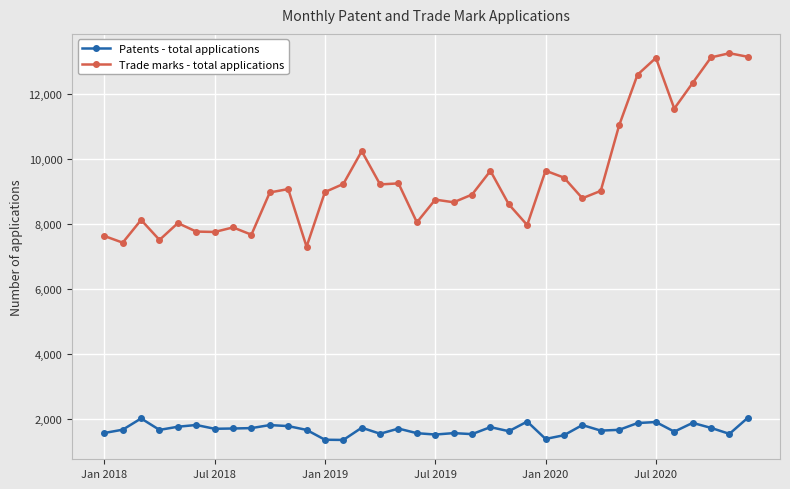

List the series in order of their peak value, lowest first.

Patents - total applications, Trade marks - total applications